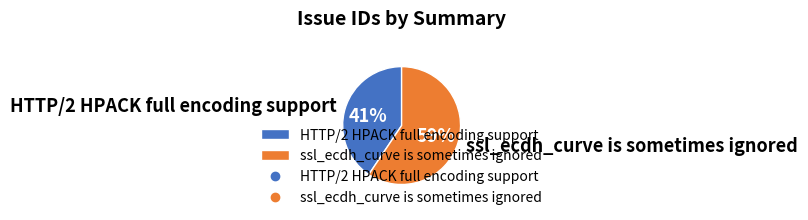

To the nearest percent, what portion does ssl_ecdh_curve is sometimes ignored represent?

59%